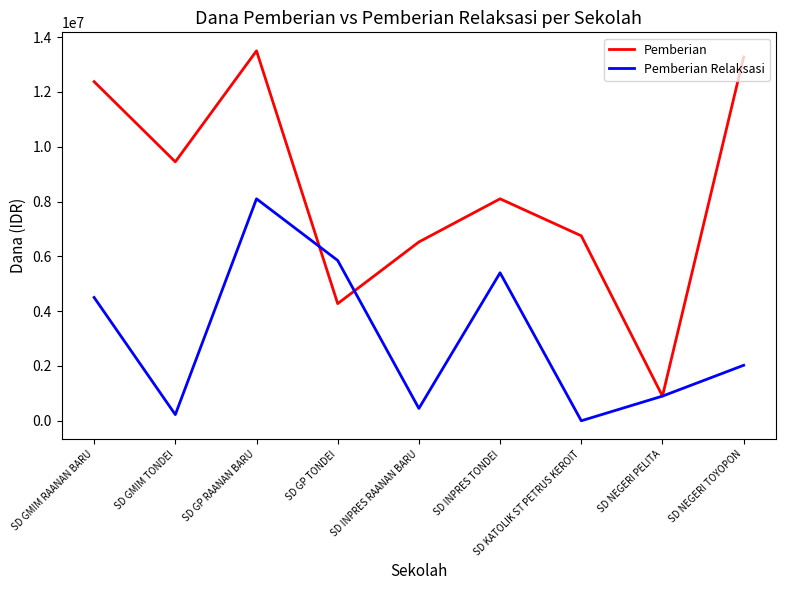

What is the spread (max minus min) of values at SD GMIM RAANAN BARU?

7875000